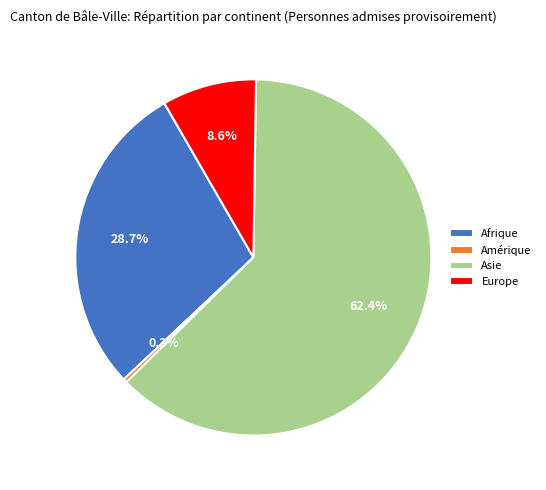

What percentage is NOT represented by Amérique?

99.7%